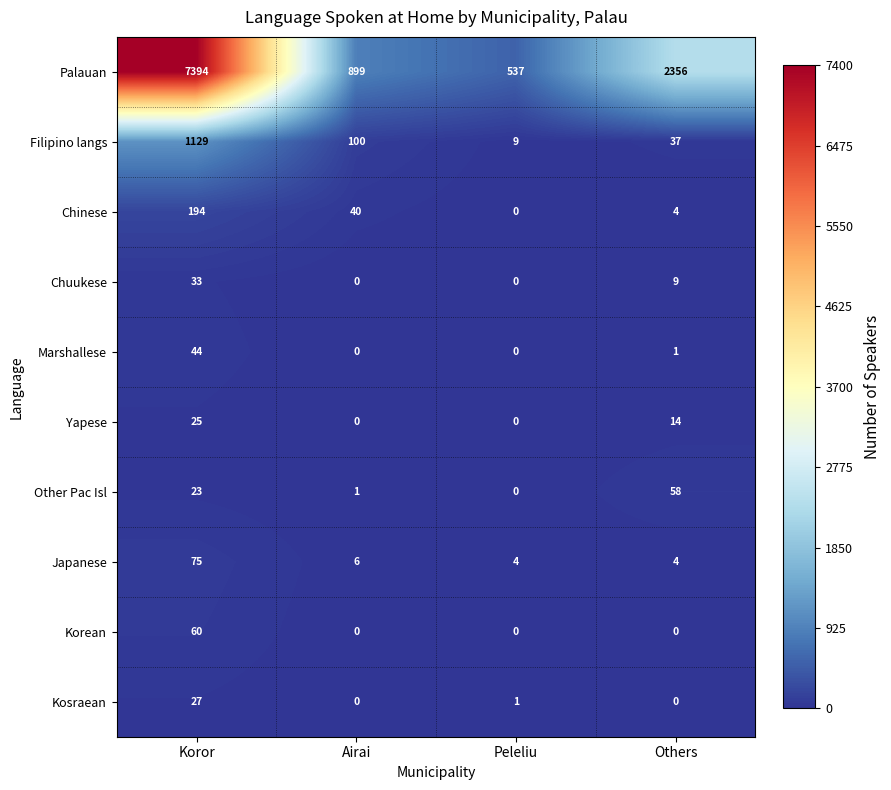

What is the greatest value displayed?

7394